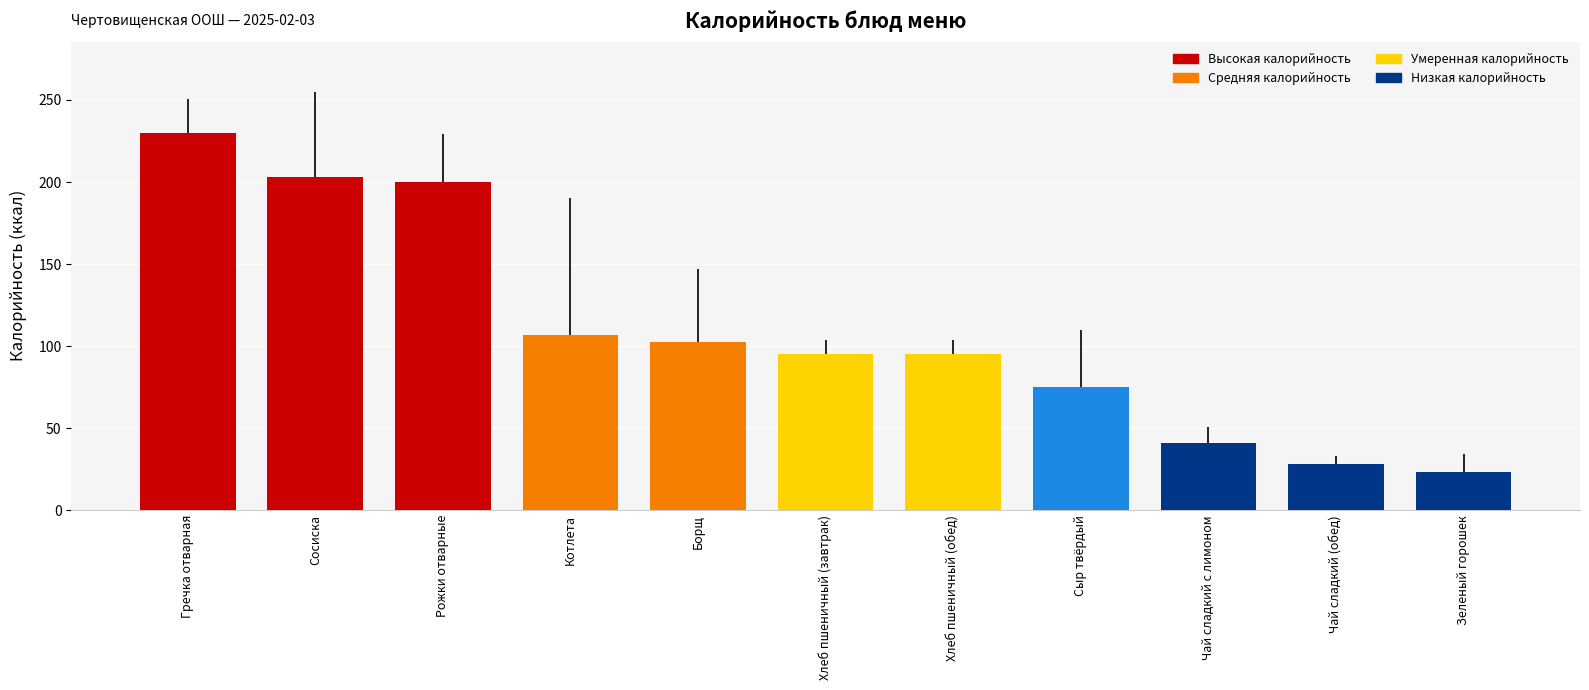

What is the sum of all values?

1199.5